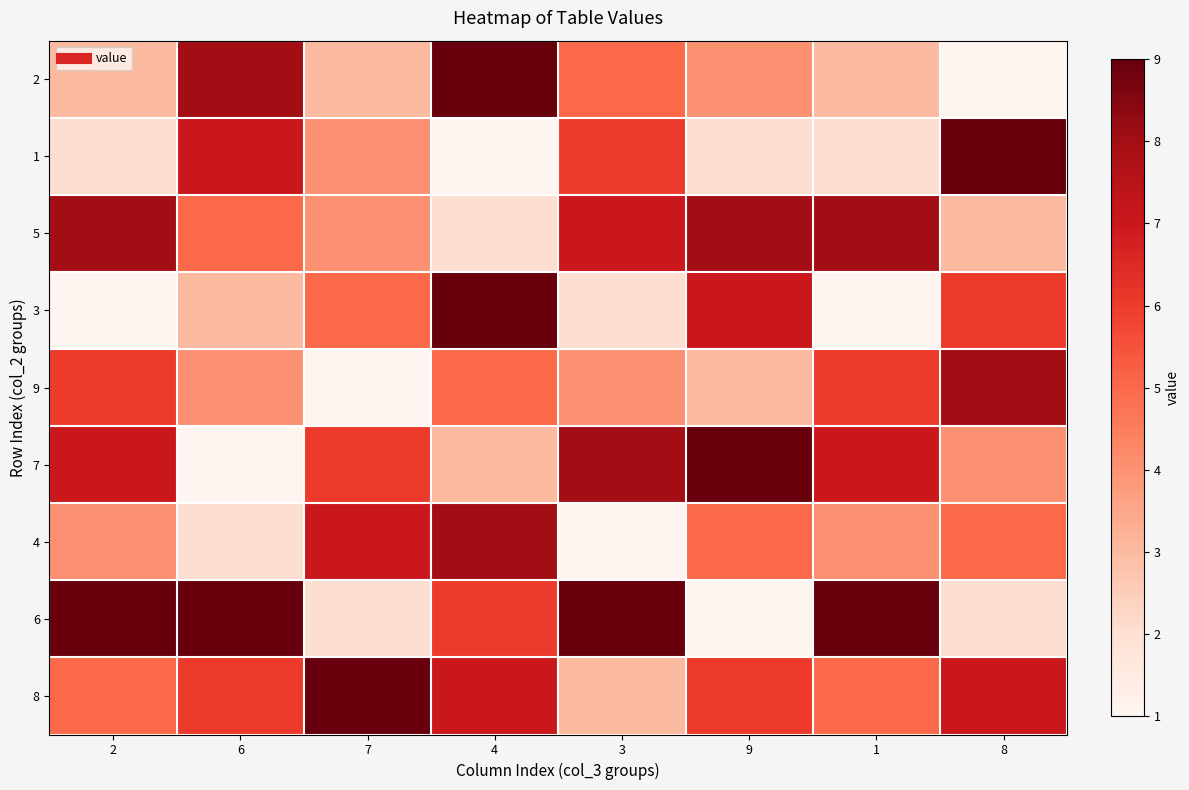

At 4, list the series in order from smallest to largest.

1, 5, 7, 9, 6, 8, 4, 2, 3